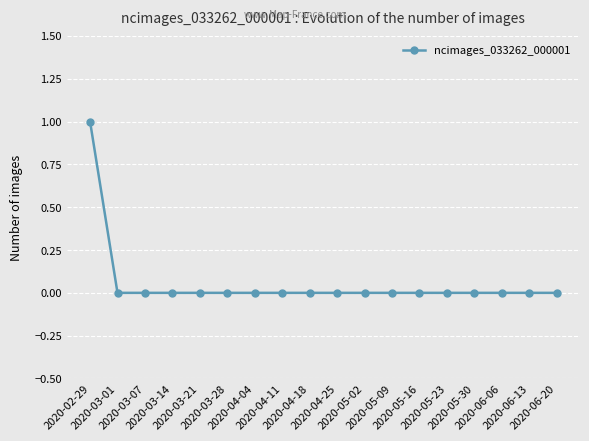

What is the difference between the maximum and second lowest values?

1